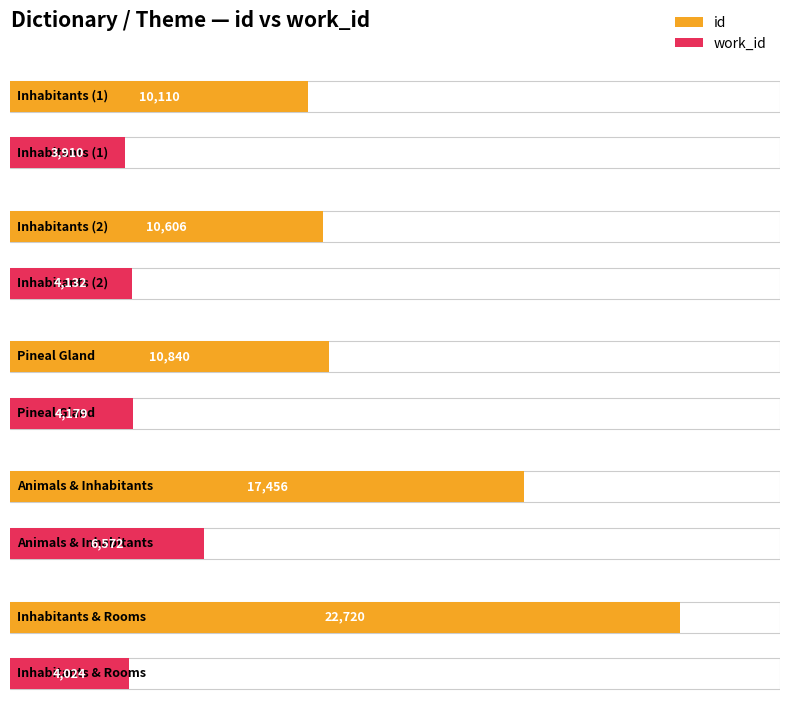

How many bars are there in each group?

2